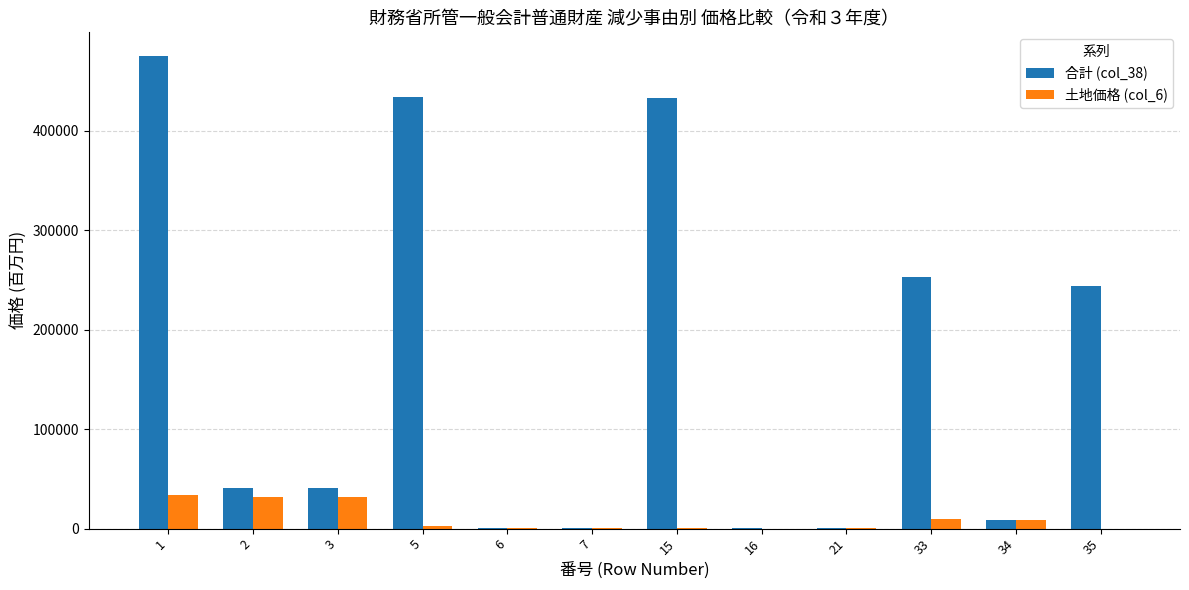

Is the value of 土地価格 (col_6) at 15 greater than the value of 合計 (col_38) at 5?

No